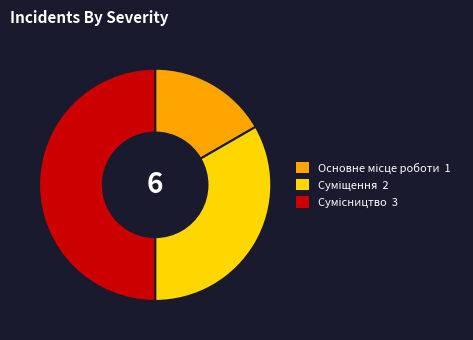

How many segments does this pie chart have?

3